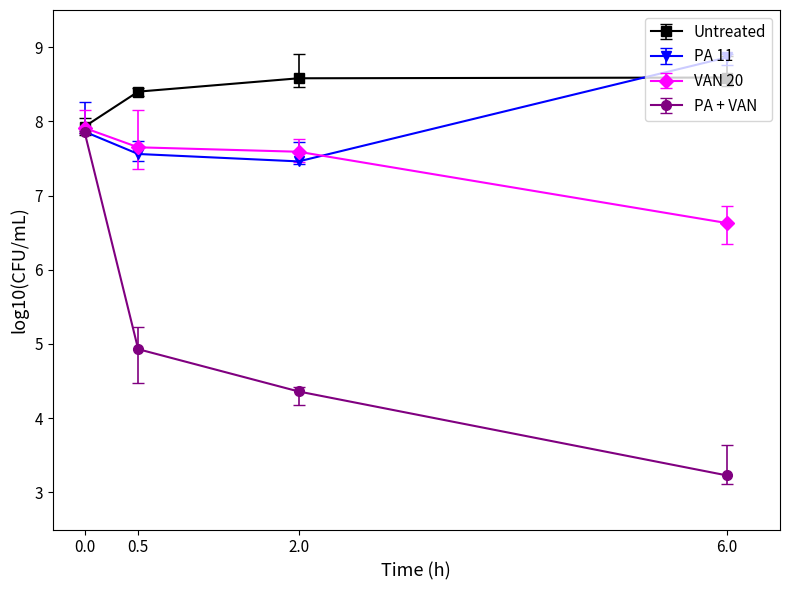

How many data points in PA + VAN are less than 4?

1